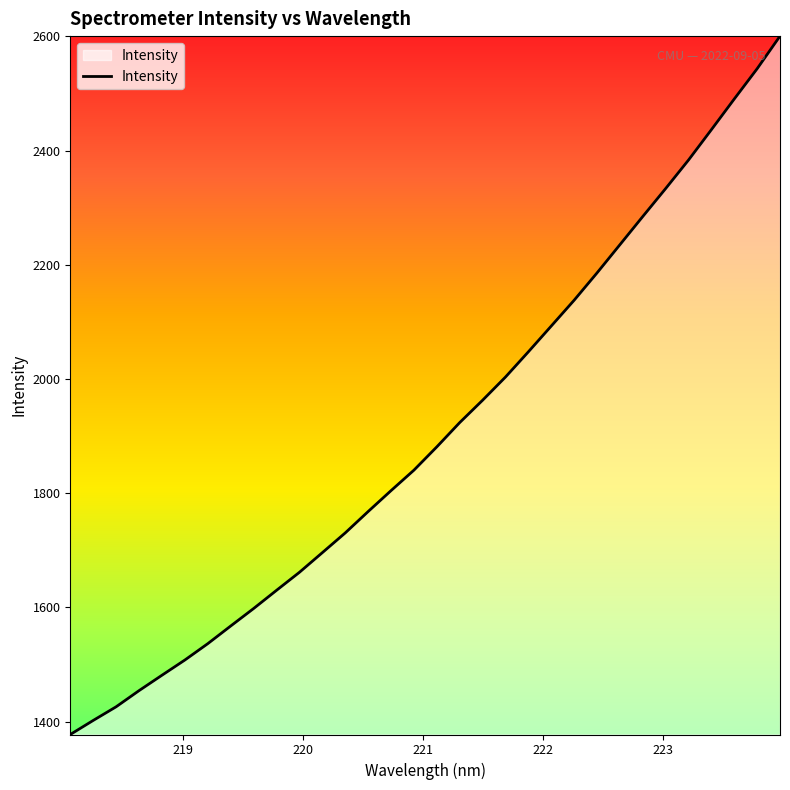

What is the greatest value displayed?

2600.4